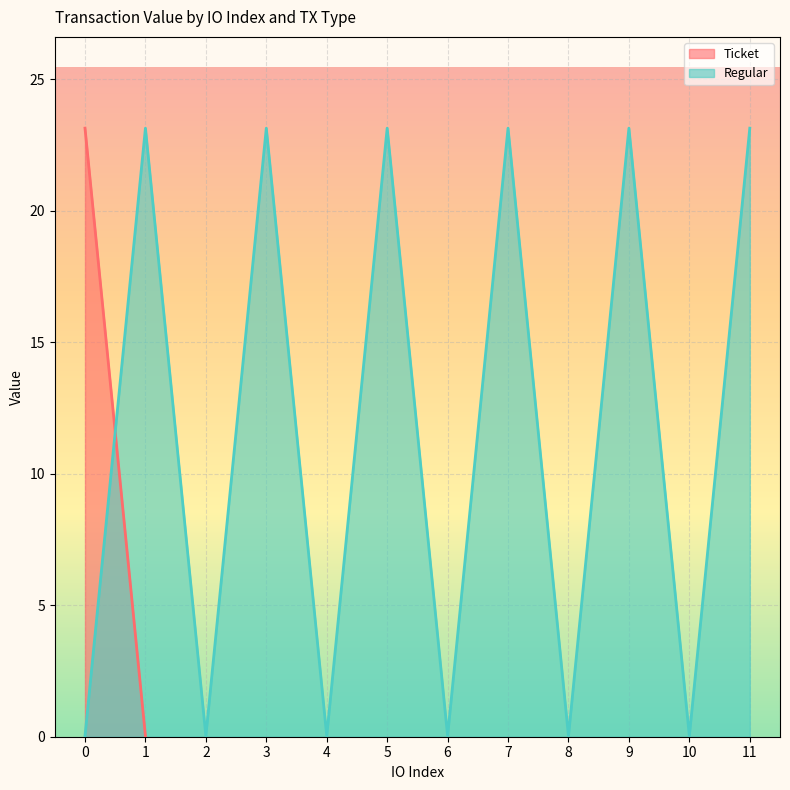

List the labels in order of value, largest first.

1, 3, 5, 7, 9, 11, 0, 2, 4, 6, 8, 10